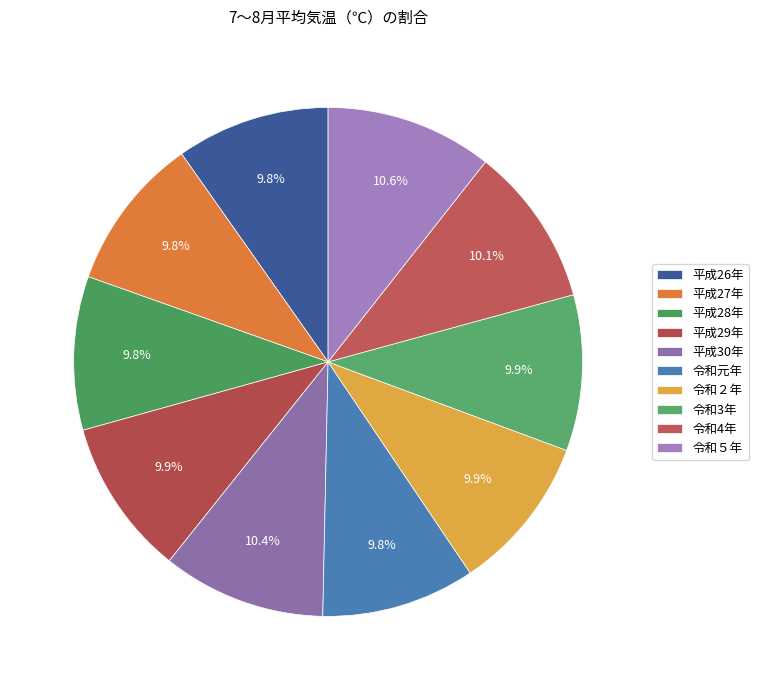

To the nearest percent, what is the difference between the largest and smallest slice percentages?

1%